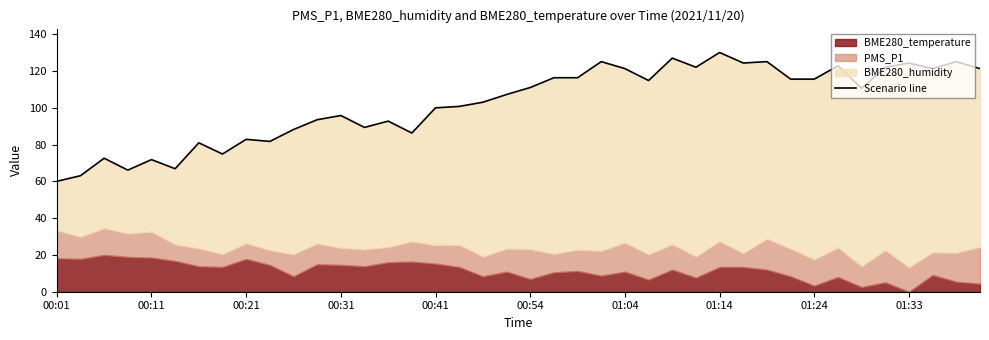

Which has a higher value, 31 or 12?

31